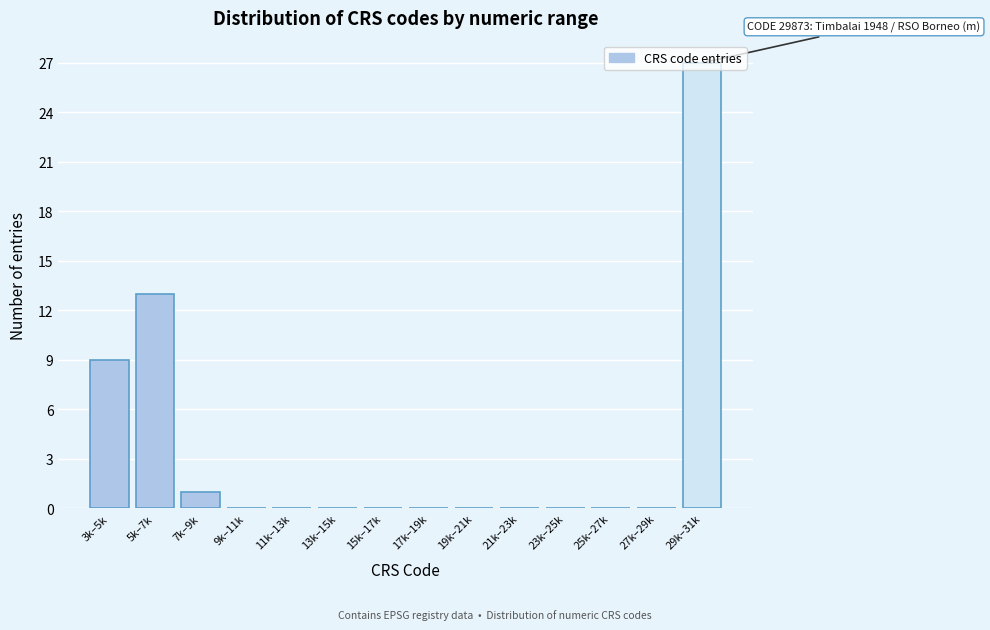

Which has a higher value, 23k–25k or 3k–5k?

3k–5k